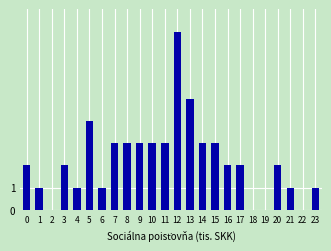

Reading left to right, what are all the values shown in this chart?

0=2	1=1	2=0	3=2	4=1	5=4	6=1	7=3	8=3	9=3	10=3	11=3	12=8	13=5	14=3	15=3	16=2	17=2	18=0	19=0	20=2	21=1	22=0	23=1